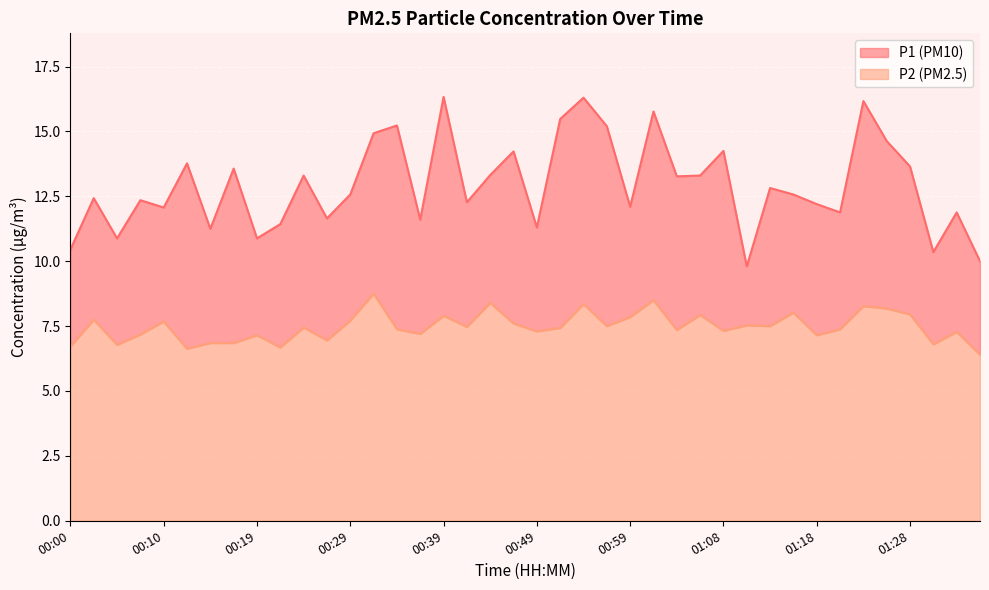

True or false: P2 and P1 cross at least once.

False